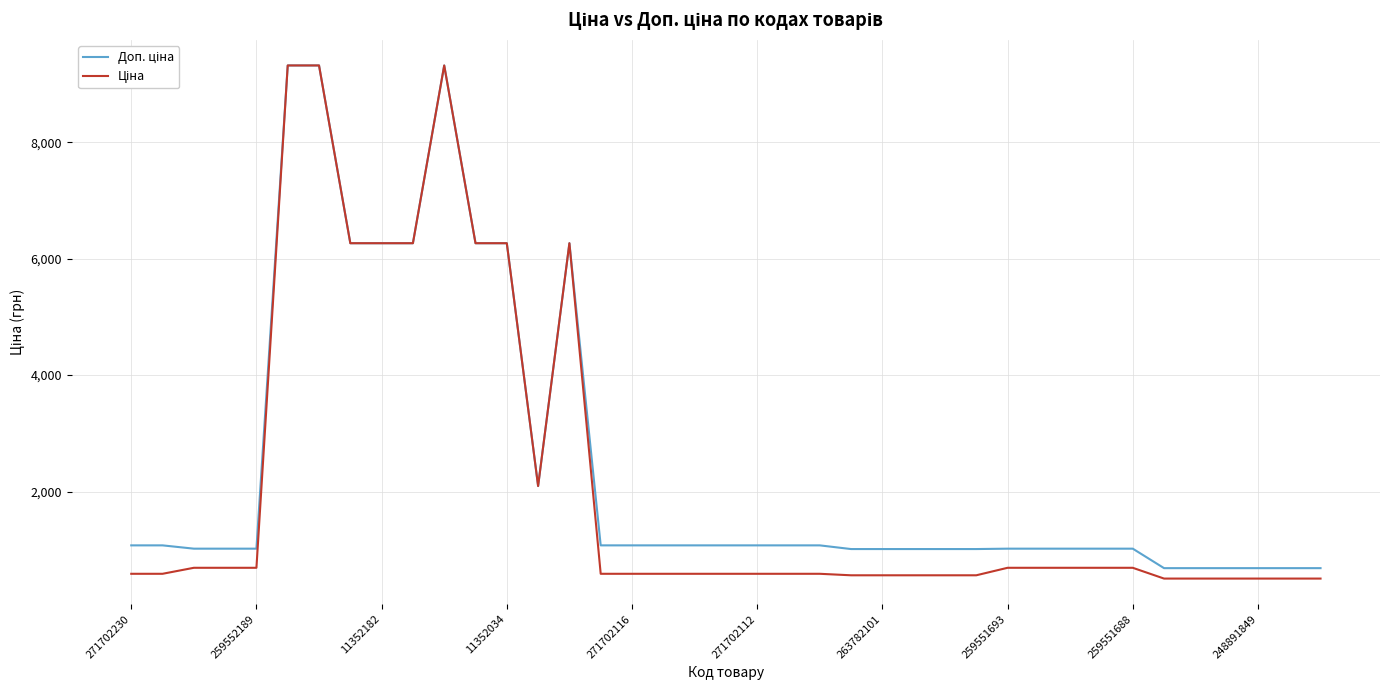

Does the chart display data point markers on the line(s)?

No